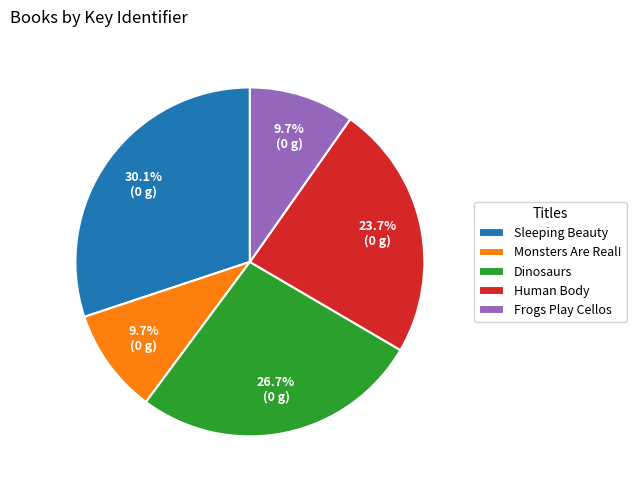

Is Frogs Play Cellos the majority of the pie?

No